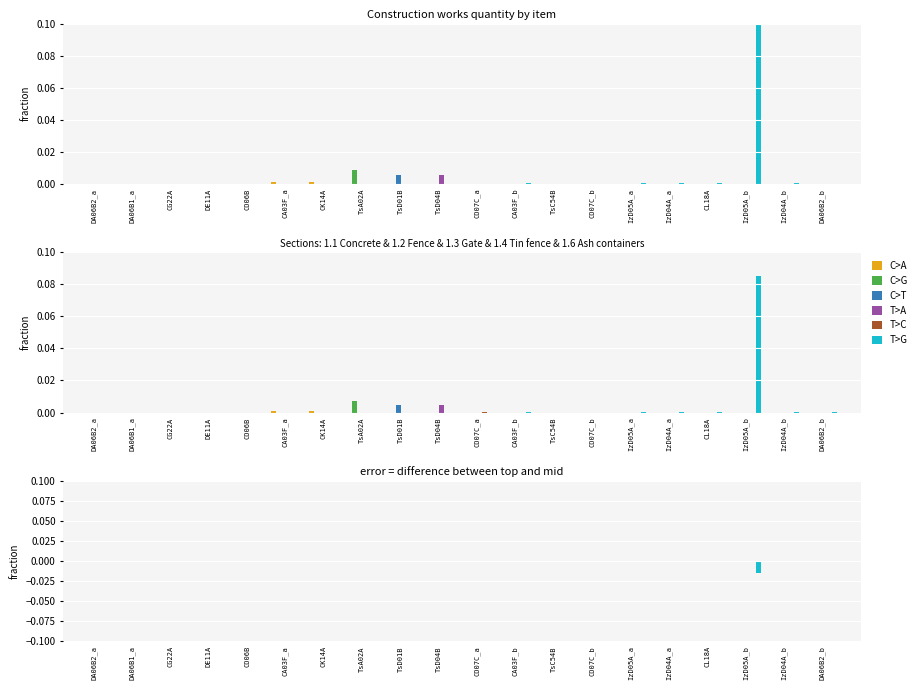

What position from the left is CL18A?

17